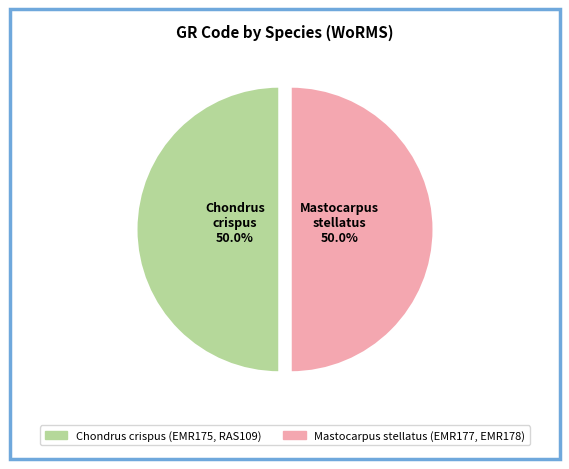

Is the sum of Mastocarpus stellatus (EMR177, EMR178) and Chondrus crispus (EMR175, RAS109) greater than half?

Yes